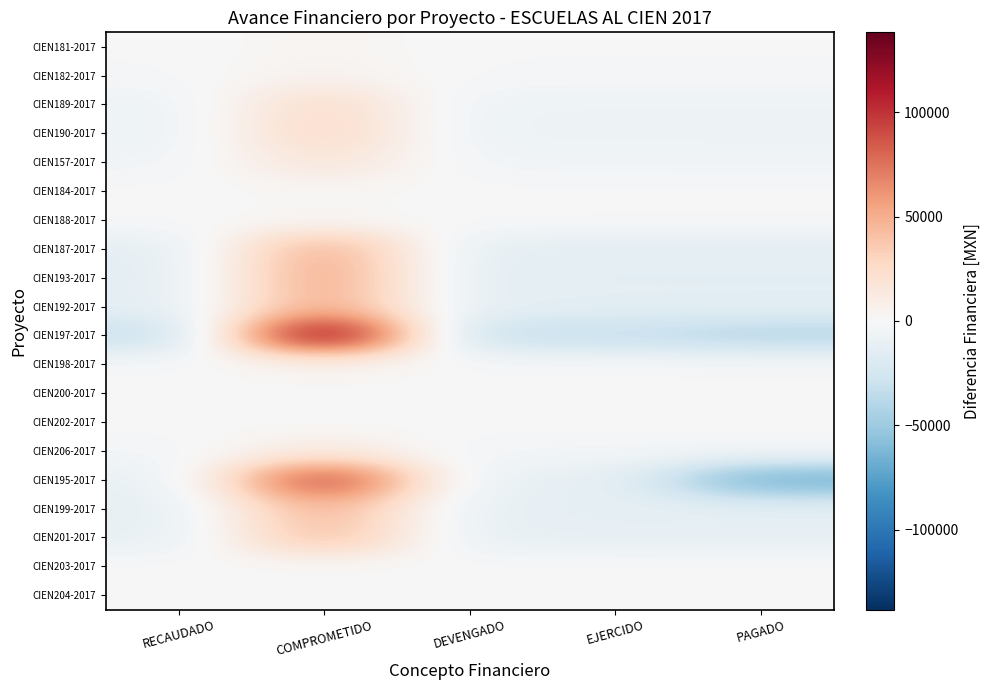

Reading right to left, what are all the values shown in this chart?

CIEN181-2017: PAGADO=-877.9	EJERCIDO=-877.9	DEVENGADO=-877.9	COMPROMETIDO=3511.6	RECAUDADO=-877.9
CIEN182-2017: PAGADO=-1461.7	EJERCIDO=-1461.7	DEVENGADO=-1461.7	COMPROMETIDO=5846.9	RECAUDADO=-1461.7
CIEN189-2017: PAGADO=-6637.9	EJERCIDO=-6637.9	DEVENGADO=-6637.9	COMPROMETIDO=26551.6	RECAUDADO=-6637.9
CIEN190-2017: PAGADO=-7223.0	EJERCIDO=-7223.0	DEVENGADO=-7223.0	COMPROMETIDO=28891.8	RECAUDADO=-7223.0
CIEN157-2017: PAGADO=-4912.7	EJERCIDO=-4636.2	DEVENGADO=-4636.2	COMPROMETIDO=18821.2	RECAUDADO=-4636.2
CIEN184-2017: PAGADO=-487.2	EJERCIDO=-487.2	DEVENGADO=-487.2	COMPROMETIDO=1948.8	RECAUDADO=-487.2
CIEN188-2017: PAGADO=-560.8	EJERCIDO=-560.8	DEVENGADO=-560.8	COMPROMETIDO=2243.1	RECAUDADO=-560.8
CIEN187-2017: PAGADO=-13461.5	EJERCIDO=-13461.5	DEVENGADO=-13461.5	COMPROMETIDO=53846.2	RECAUDADO=-13461.5
CIEN193-2017: PAGADO=-14208.0	EJERCIDO=-14208.0	DEVENGADO=-14208.0	COMPROMETIDO=56832.0	RECAUDADO=-14208.0
CIEN192-2017: PAGADO=-13461.5	EJERCIDO=-13461.5	DEVENGADO=-13461.5	COMPROMETIDO=53846.1	RECAUDADO=-13461.5
CIEN197-2017: PAGADO=-40231.8	EJERCIDO=-32652.1	DEVENGADO=-32652.1	COMPROMETIDO=138188.2	RECAUDADO=-32652.1
CIEN198-2017: PAGADO=-1580.0	EJERCIDO=-1365.0	DEVENGADO=-1365.0	COMPROMETIDO=5675.0	RECAUDADO=-1365.0
CIEN200-2017: PAGADO=-69.9	EJERCIDO=17.5	DEVENGADO=17.5	COMPROMETIDO=17.5	RECAUDADO=17.5
CIEN202-2017: PAGADO=0.0	EJERCIDO=0.0	DEVENGADO=0.0	COMPROMETIDO=0.0	RECAUDADO=0.0
CIEN206-2017: PAGADO=-3371.1	EJERCIDO=-3371.1	DEVENGADO=-3371.1	COMPROMETIDO=13484.3	RECAUDADO=-3371.1
CIEN195-2017: PAGADO=-68886.2	EJERCIDO=-11017.8	DEVENGADO=-11017.8	COMPROMETIDO=101939.7	RECAUDADO=-11017.8
CIEN199-2017: PAGADO=-13482.6	EJERCIDO=-12241.1	DEVENGADO=-12241.1	COMPROMETIDO=50205.9	RECAUDADO=-12241.1
CIEN201-2017: PAGADO=-11343.9	EJERCIDO=-11343.9	DEVENGADO=-11343.9	COMPROMETIDO=45375.6	RECAUDADO=-11343.9
CIEN203-2017: PAGADO=-200.6	EJERCIDO=37.6	DEVENGADO=37.6	COMPROMETIDO=88.0	RECAUDADO=37.6
CIEN204-2017: PAGADO=-104.2	EJERCIDO=26.1	DEVENGADO=26.1	COMPROMETIDO=26.1	RECAUDADO=26.1